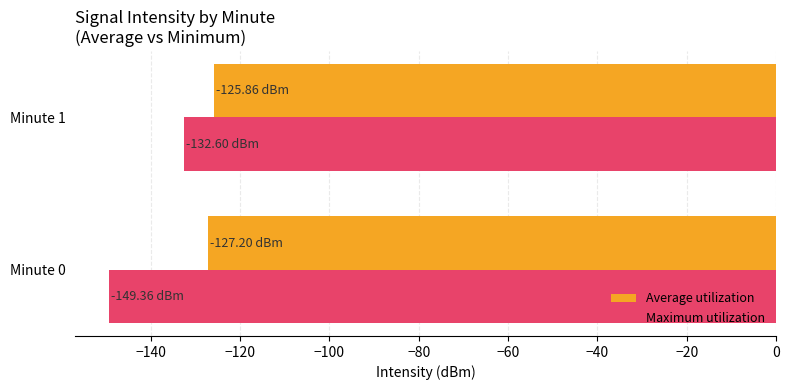

Where is Maximum utilization nearest to the value -140?

Minute 1